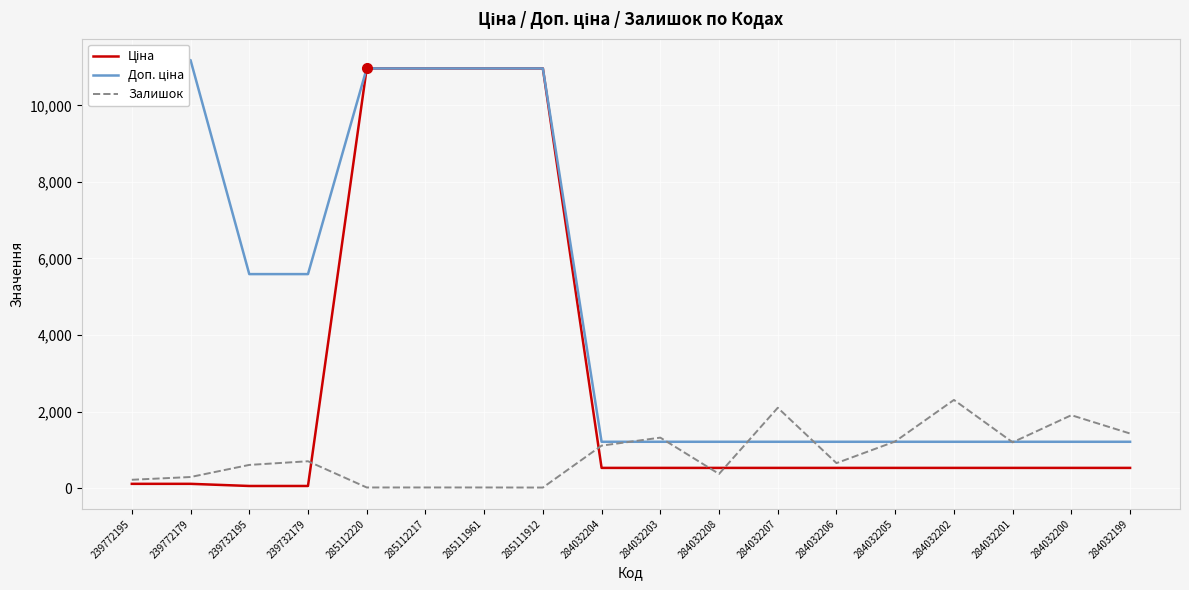

True or false: Залишок has more than 0 interior local peaks.

True